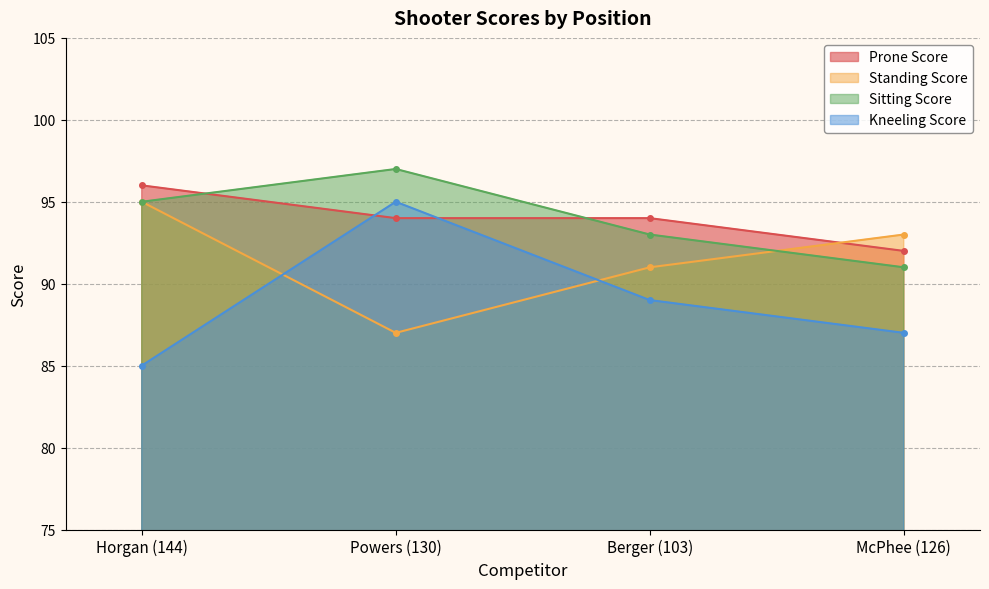

Is it true that Kneeling Score equals 85 at Horgan (144)?

True